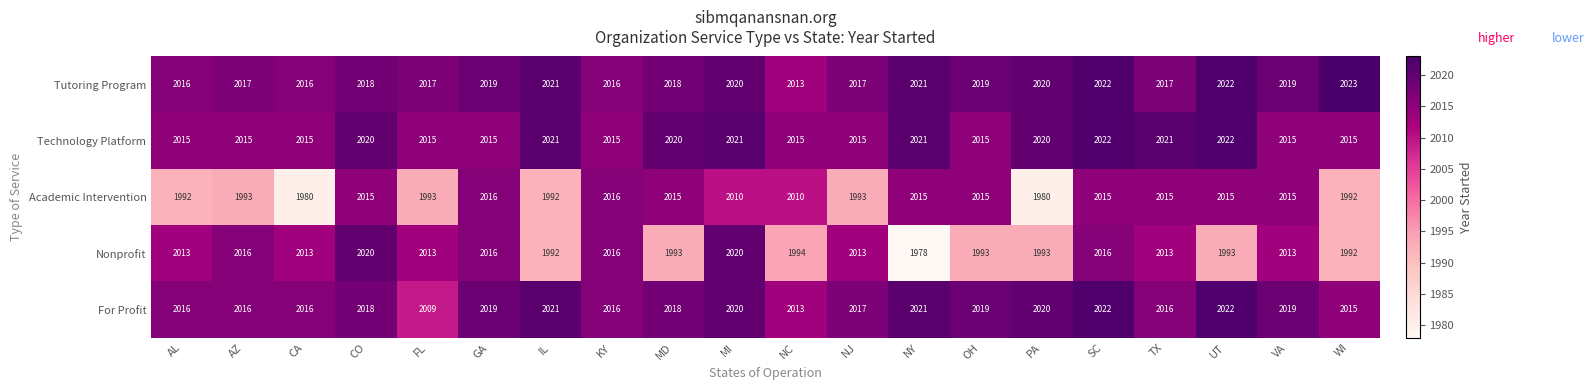

Is it true that Tutoring Program equals 2682 at IL?

False